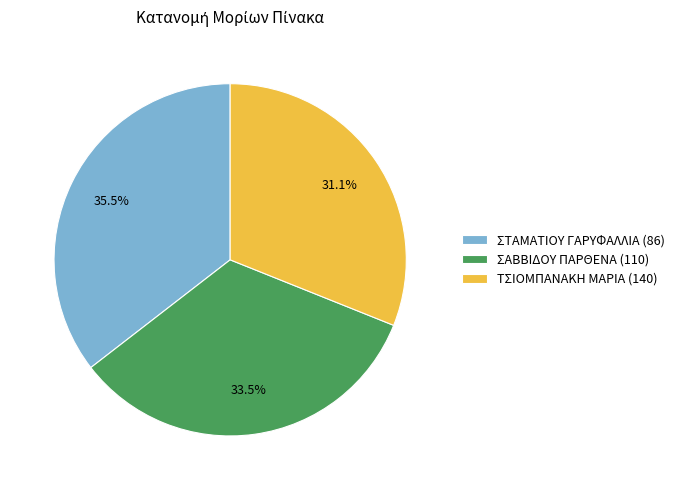

Rank the categories by value from highest to lowest.

ΣΤΑΜΑΤΙΟΥ ΓΑΡΥΦΑΛΛΙΑ (86), ΣΑΒΒΙΔΟΥ ΠΑΡΘΕΝΑ (110), ΤΣΙΟΜΠΑΝΑΚΗ ΜΑΡΙΑ (140)